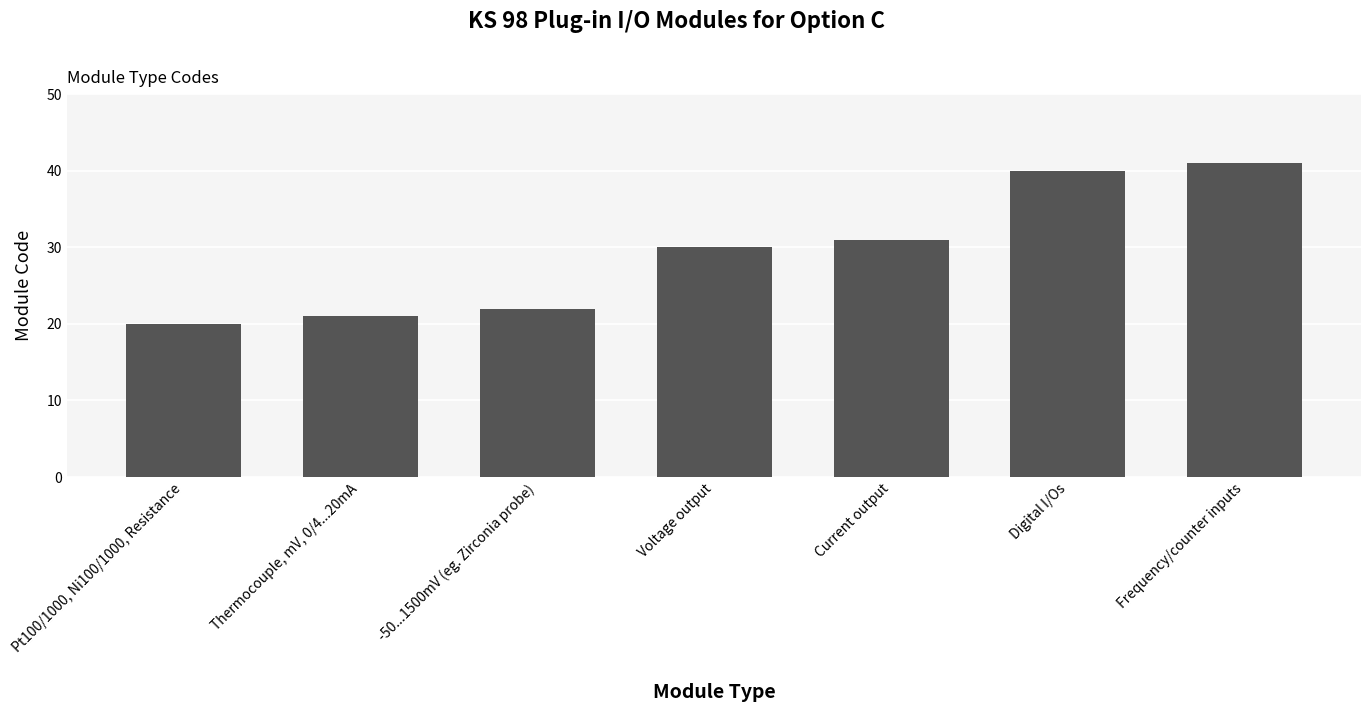

Reading left to right, transcribe all the data shown in this chart.

20	21	22	30	31	40	41